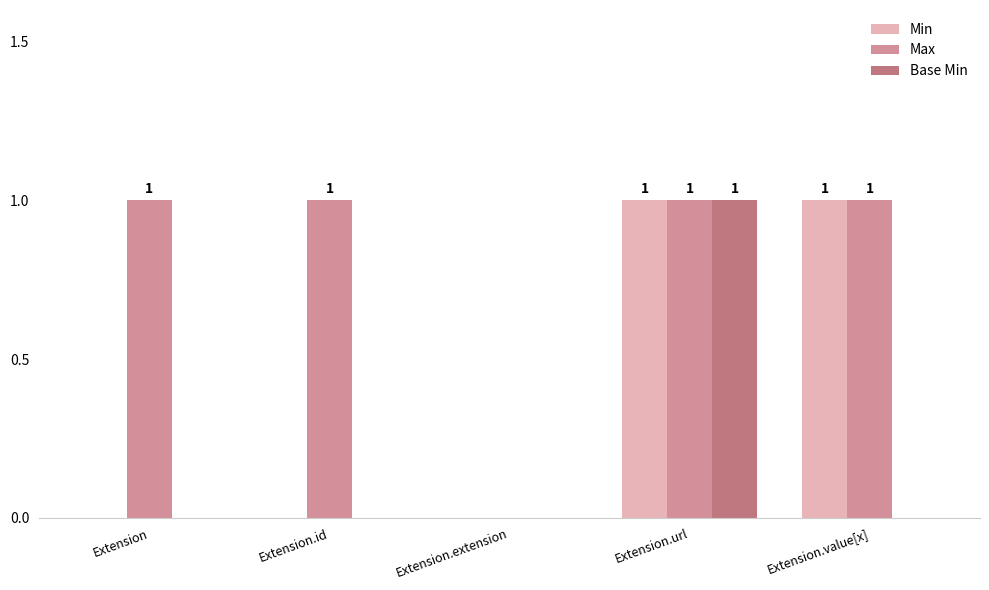

The Base Min series shows -1 at Extension.value[x]. True or false?

False